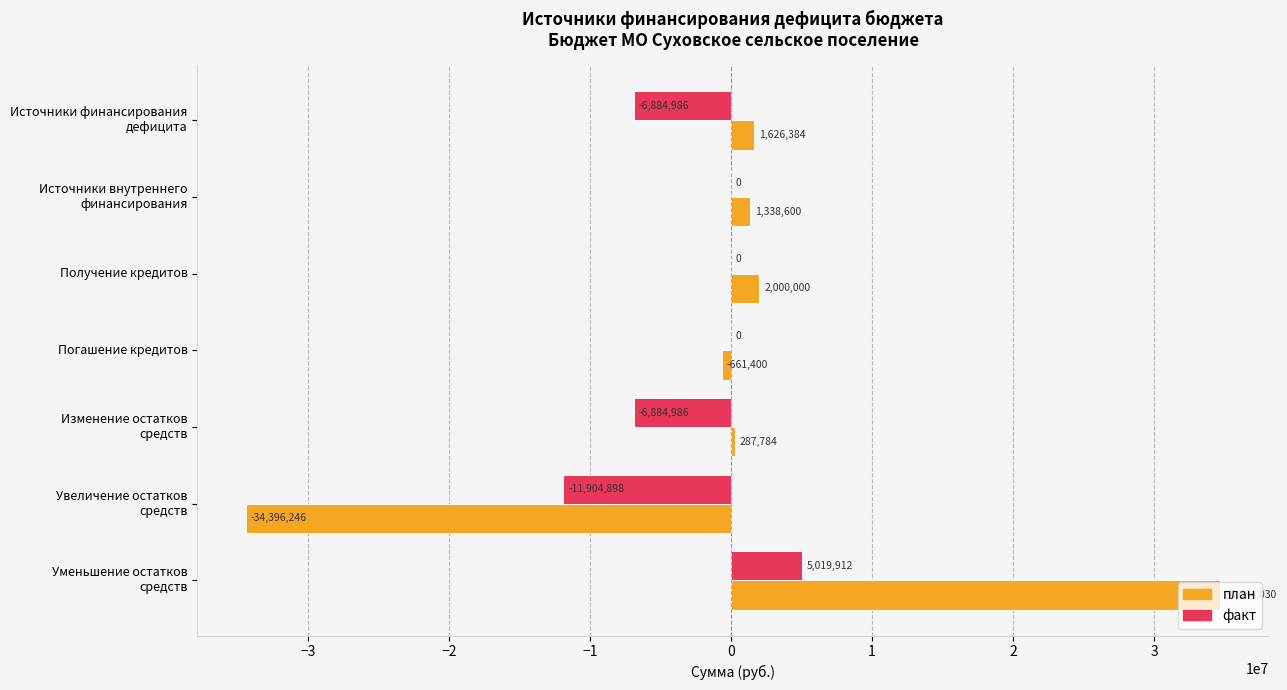

What are all the series names shown in the legend?

план, факт